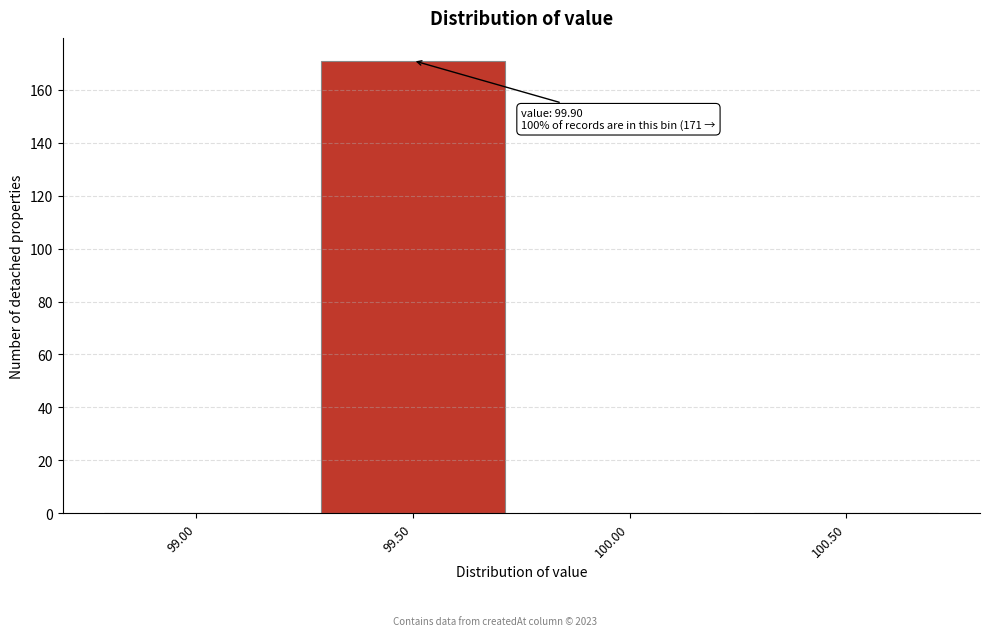

Reading left to right, list all the values displayed in this chart.

99.00=0	99.50=171	100.00=0	100.50=0